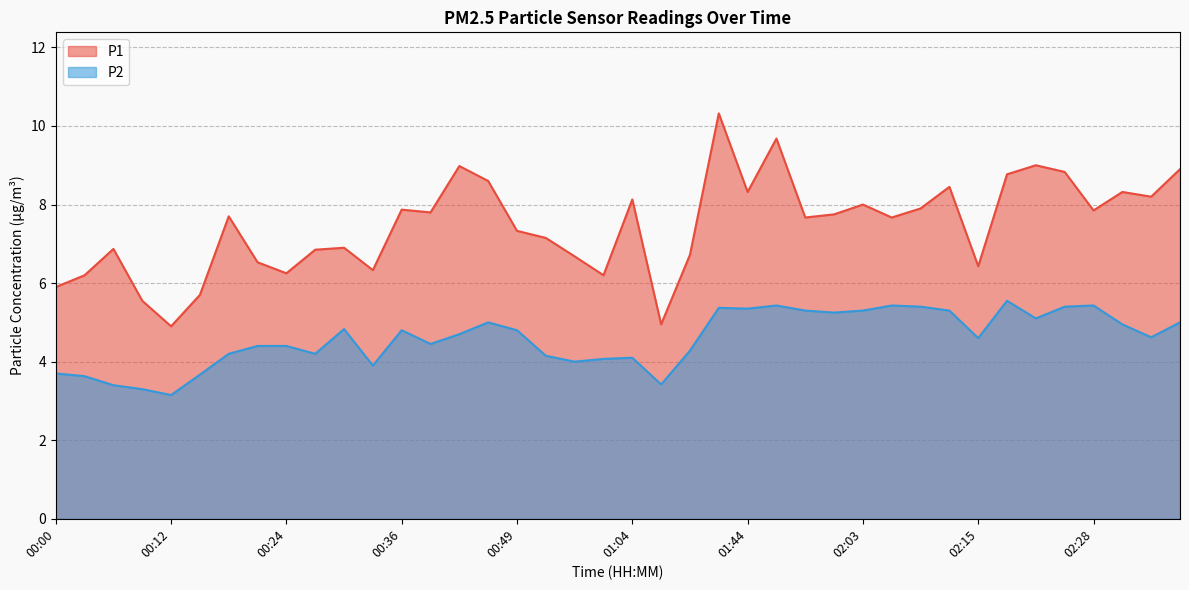

Which label corresponds to the largest value in the chart?

01:14